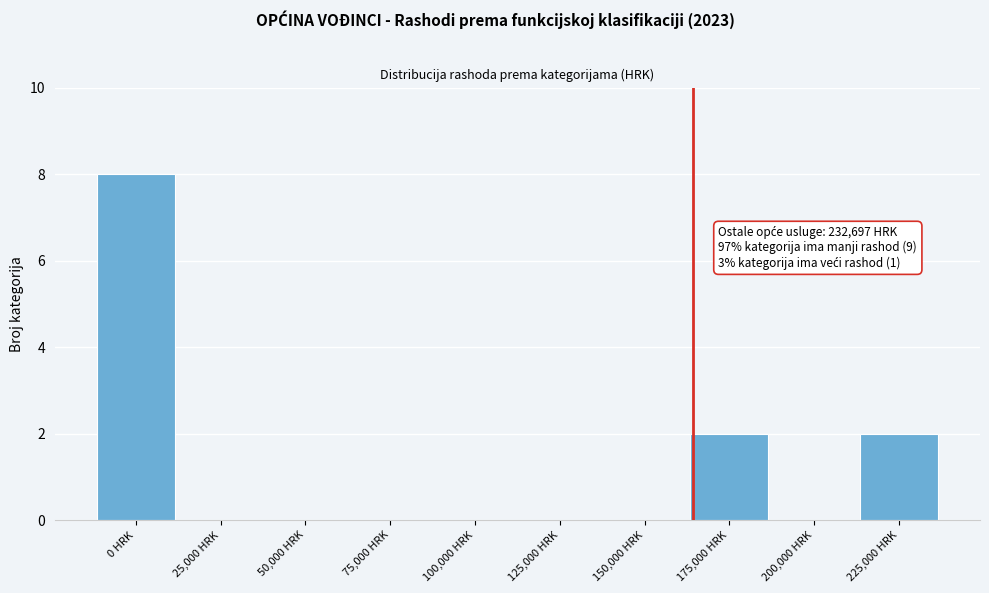

Reading left to right, transcribe all the data shown in this chart.

0 HRK=8	25,000 HRK=0	50,000 HRK=0	75,000 HRK=0	100,000 HRK=0	125,000 HRK=0	150,000 HRK=0	175,000 HRK=2	200,000 HRK=0	225,000 HRK=2